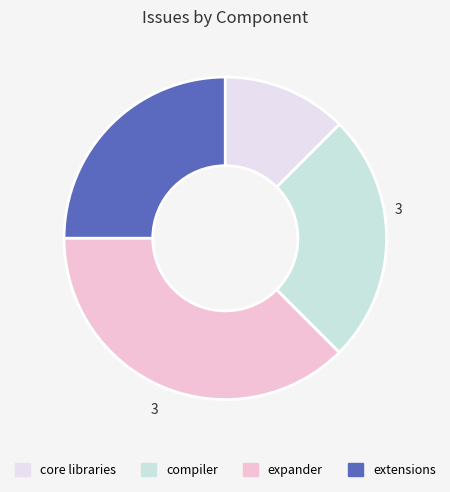

Is there any slice that represents more than half of the pie?

No